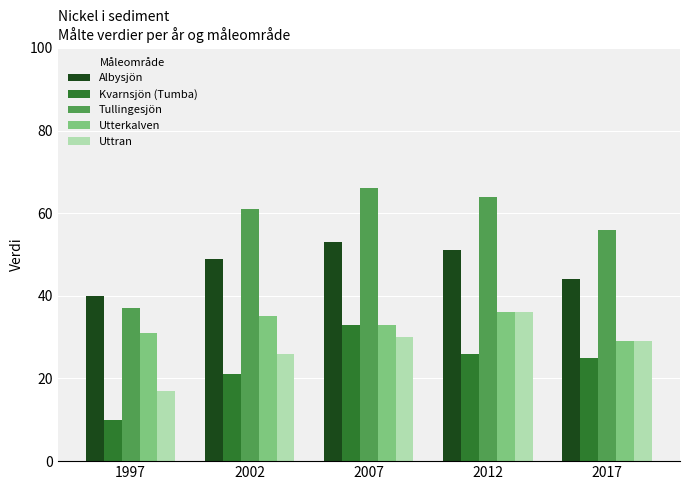

Which series has the largest range (max minus min)?

Tullingesjön